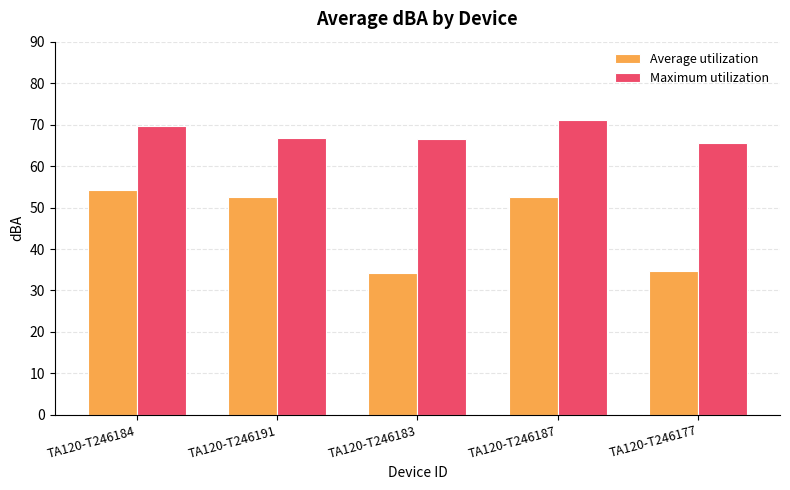

List the series in order of their peak value, highest first.

Maximum utilization, Average utilization